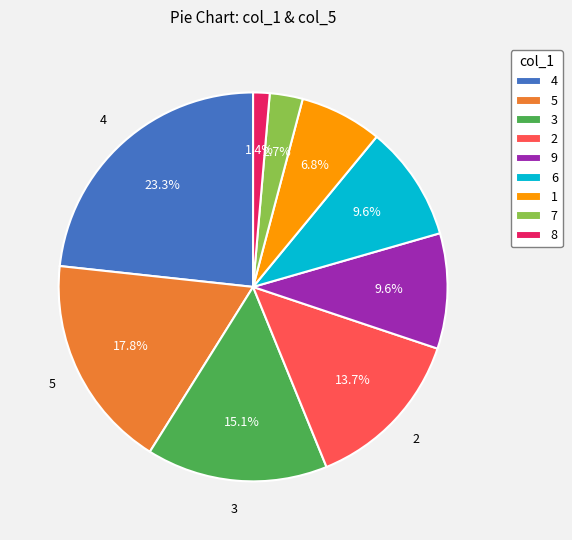

Is there a majority slice in this chart?

No